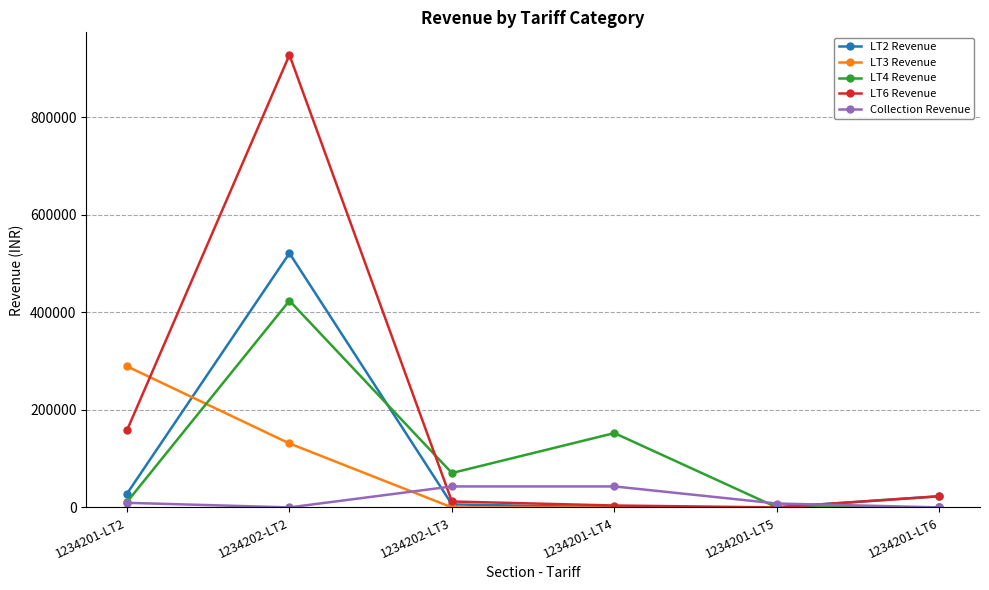

Which series has the largest total across all categories?

LT6 Revenue